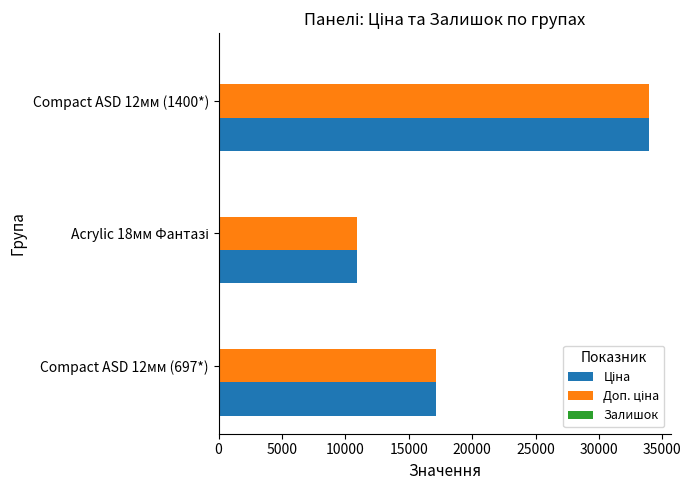

At which category is the sum across all series the highest?

Compact ASD 12мм (1400*)